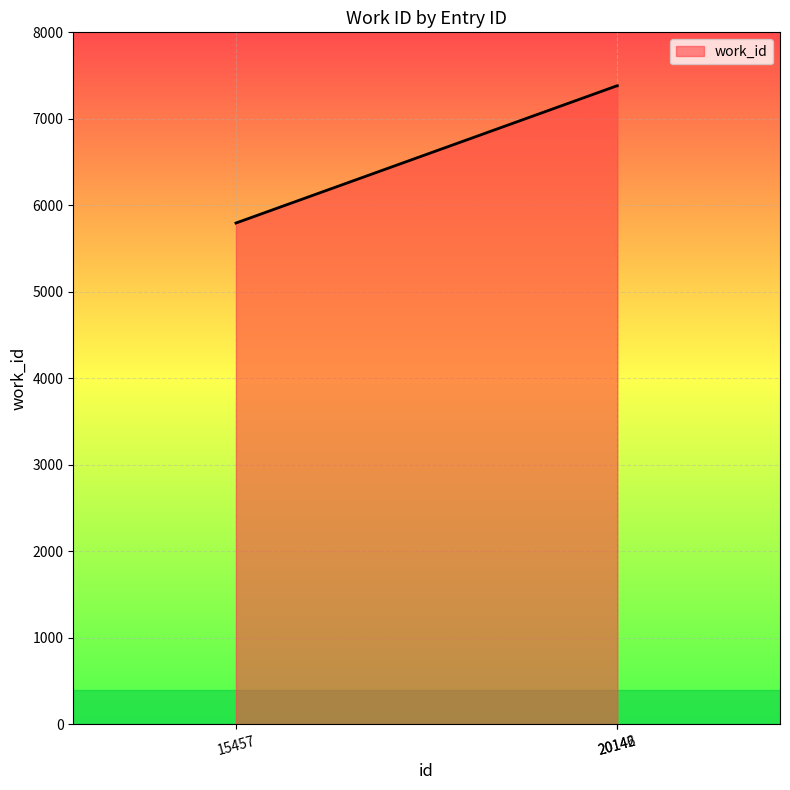

Count the number of data series in this chart.

1